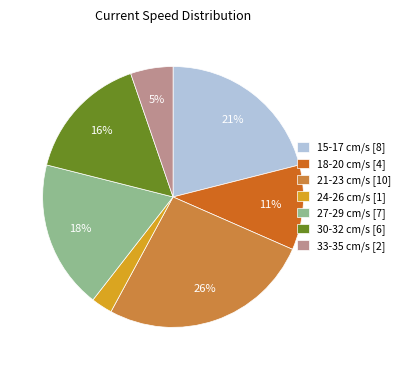

True or false: 27-29 cm/s [7] accounts for 18% of the total.

True